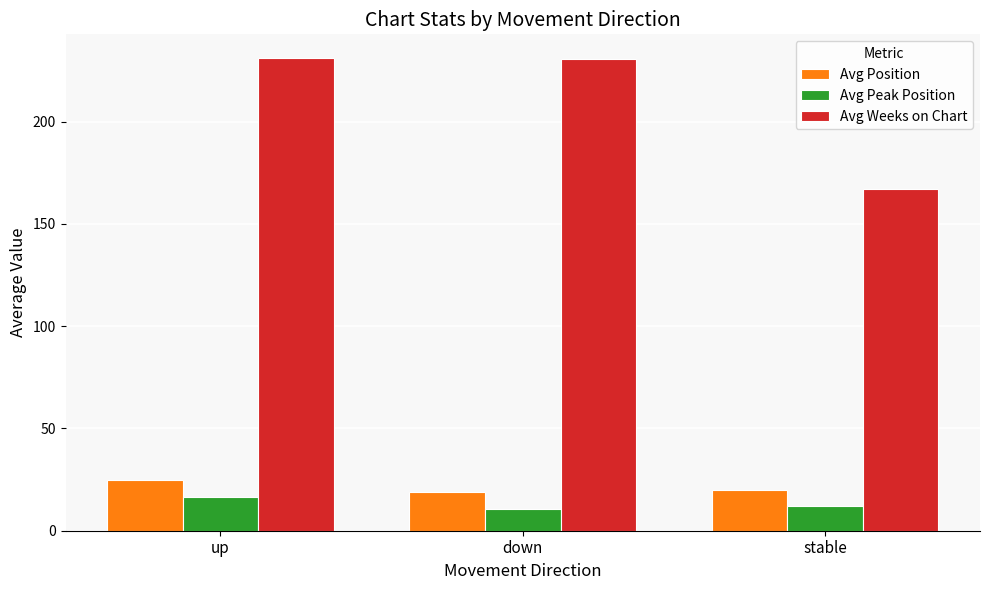

What is the lowest value of the Avg Weeks on Chart series?

167.0